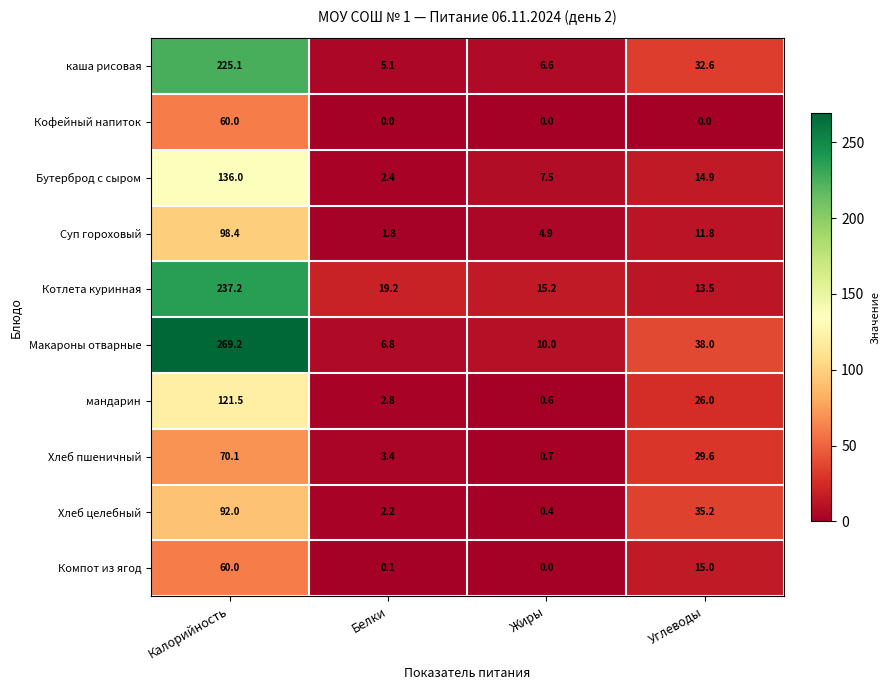

Which series has the widest spread of values?

Макароны отварные